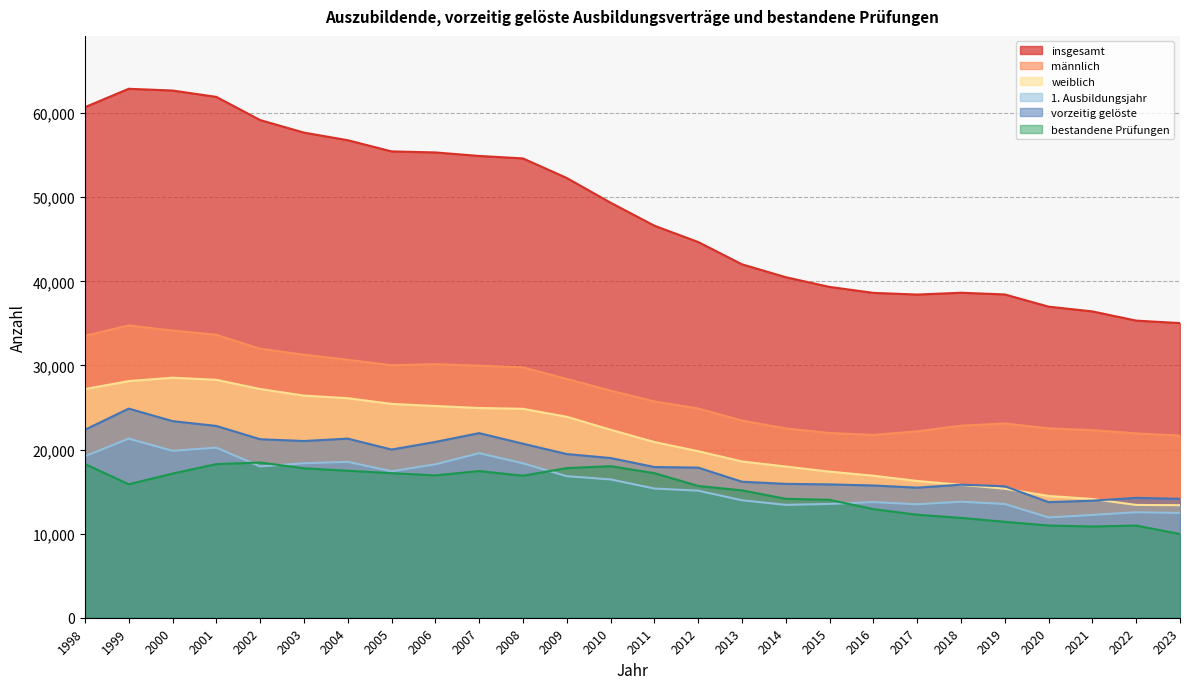

How many data points in 1. Ausbildungsjahr are above 16447?

12